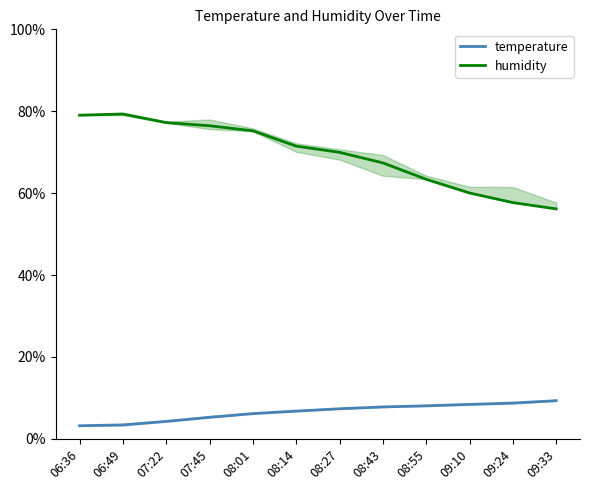

What is the spread (max minus min) of values at 08:27?

62.6